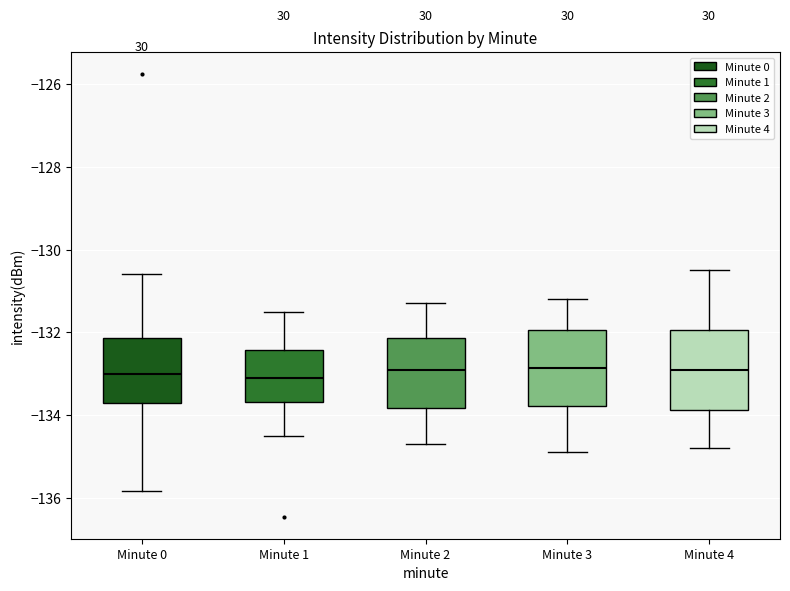

Reading left to right, read every box against the y-axis: the position of its median line, the range the box covers, and the ends of its whiskers. The values are not printed on the chart, so give them approximately, as read against the axis.

Minute 0: median -133.0, box -133.6 to -132.2, whiskers -135.8 to -130.6
Minute 1: median -133.2, box -133.6 to -132.4, whiskers -134.4 to -131.4
Minute 2: median -132.8, box -133.8 to -132.2, whiskers -134.6 to -131.2
Minute 3: median -132.8, box -133.8 to -132.0, whiskers -134.8 to -131.2
Minute 4: median -132.8, box -133.8 to -132.0, whiskers -134.8 to -130.4